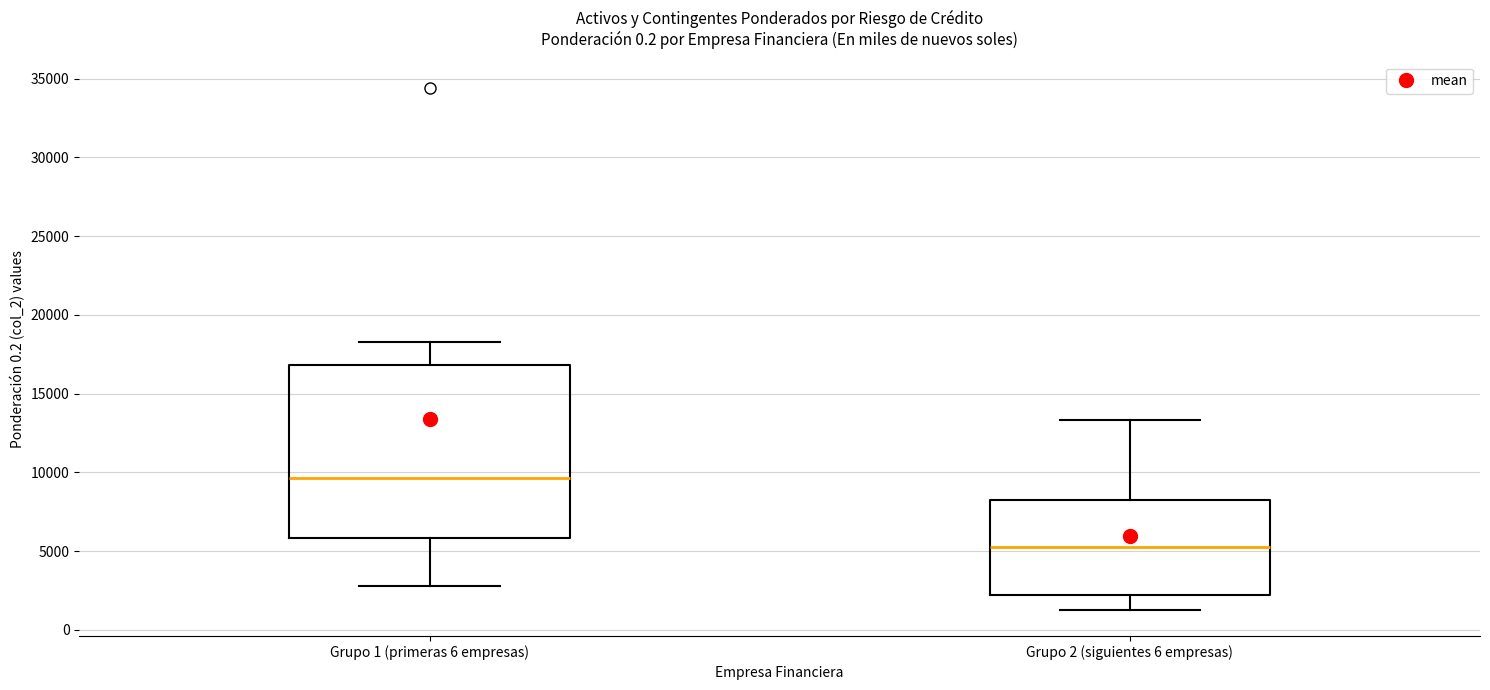

Reading left to right, read every box against the y-axis: the position of its median line, the range the box covers, and the ends of its whiskers. The values are not printed on the chart, so give them approximately, as read against the axis.

Grupo 1 (primeras 6 empresas): median 9500, box 6000 to 17000, whiskers 3000 to 18500
Grupo 2 (siguientes 6 empresas): median 5500, box 2000 to 8500, whiskers 1500 to 13500